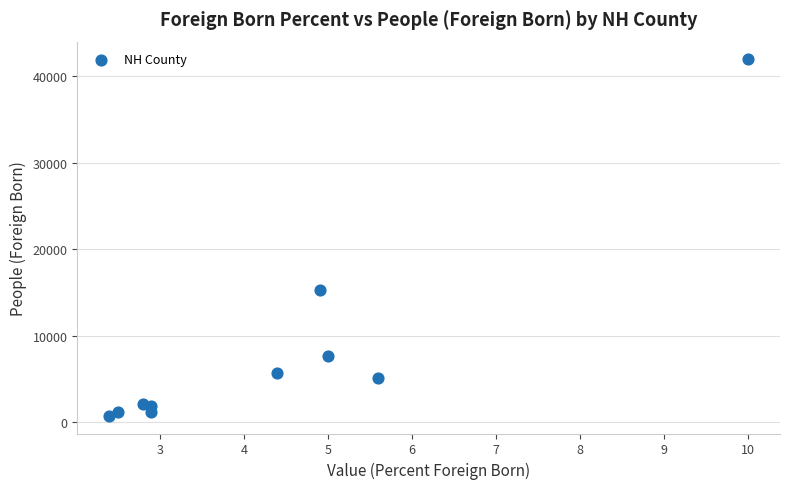

What Y value in the scatter plot is closest to 21351?

15309